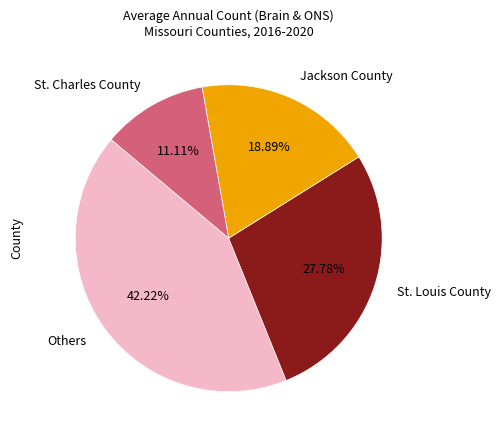

How many slices are in this pie chart?

4